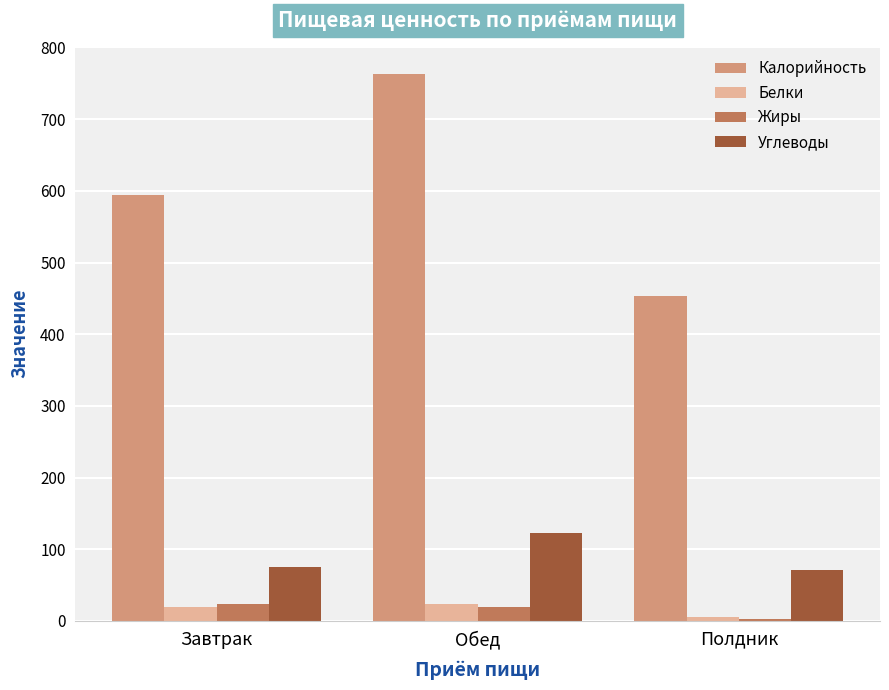

What position from the left is Полдник?

3